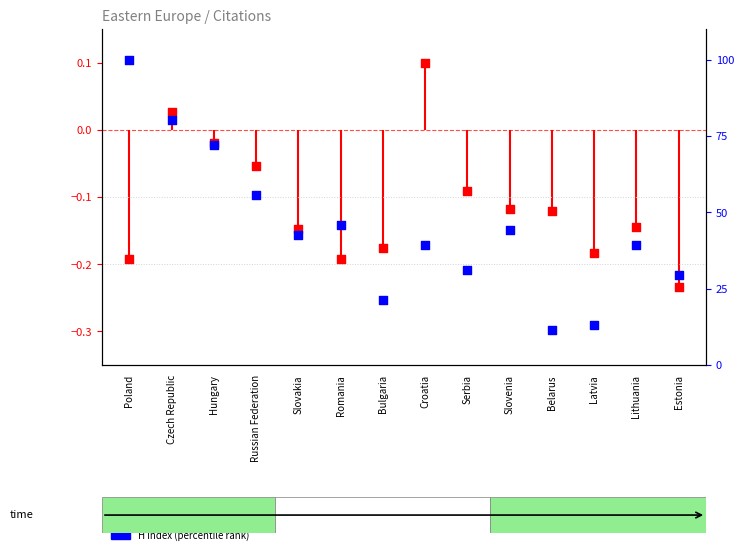

Which series has the largest total across all categories?

H index (percentile rank)